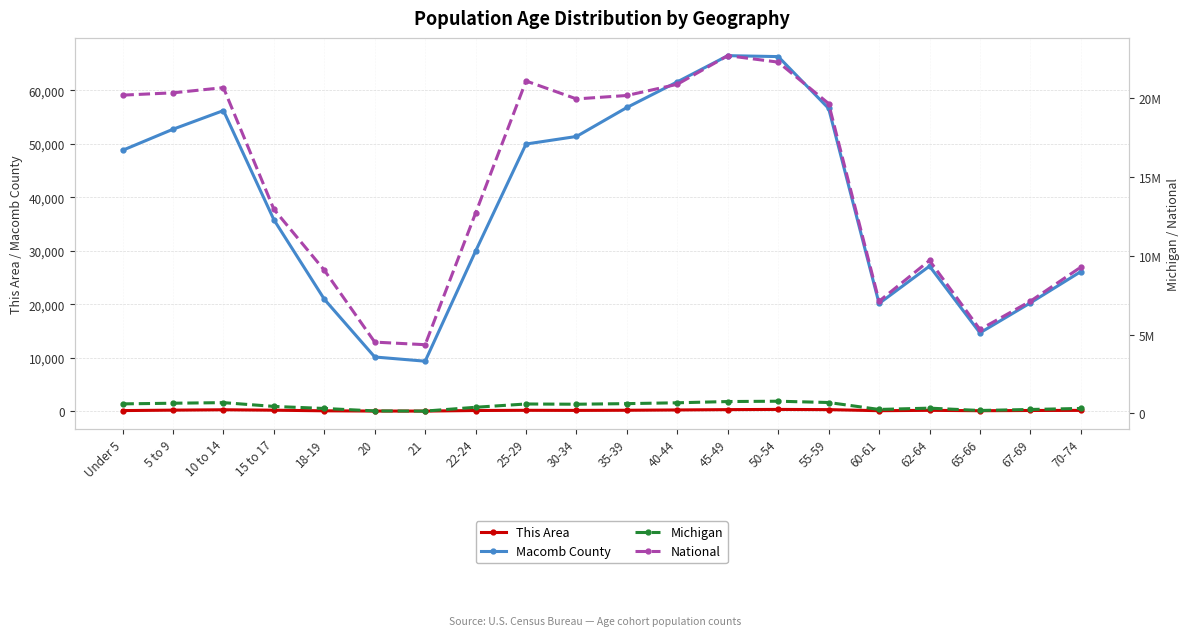

Where does the National series first go above 19664805?

Under 5